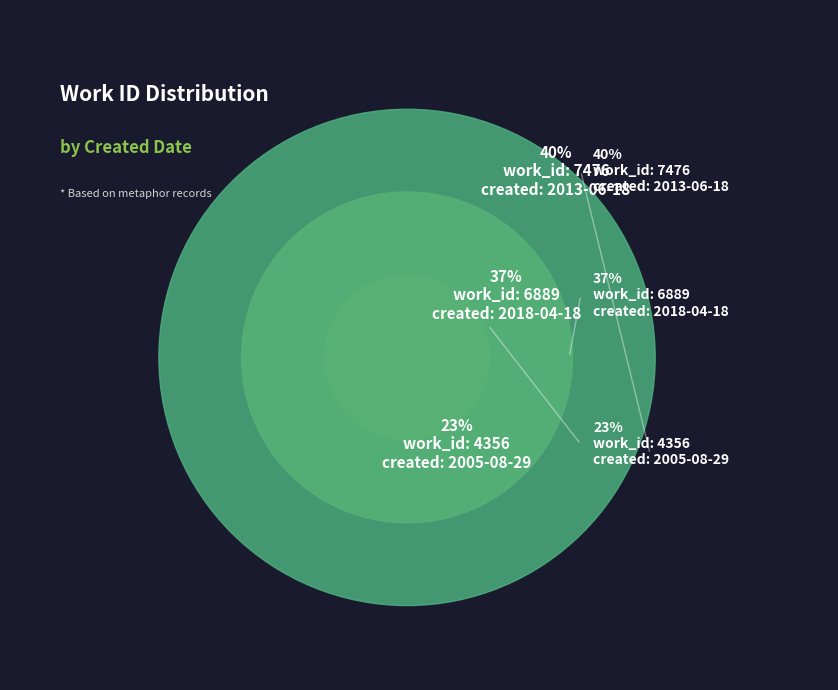

To the nearest percent, what is the difference between the 2005-08-29 and 2013-06-18 slice percentages?

17%